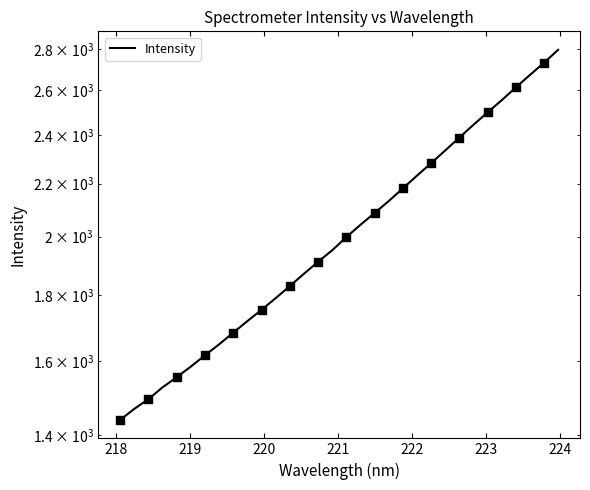

Between 218 and 220, which is larger?

220